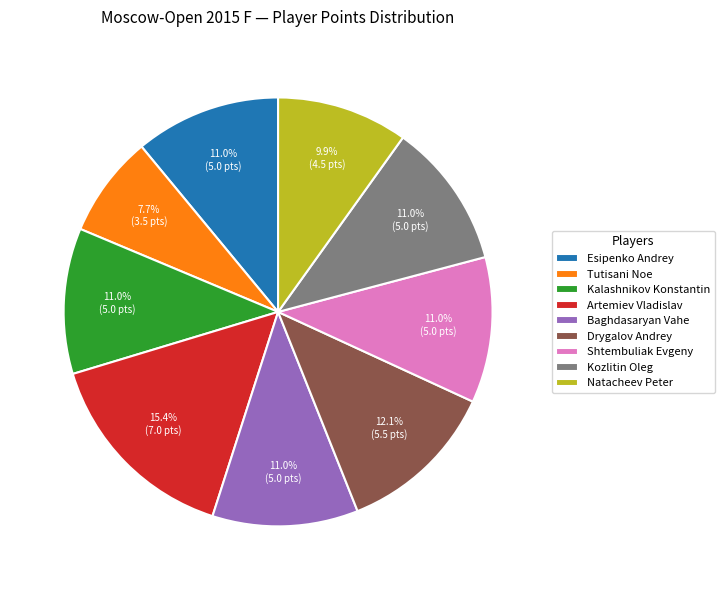

The Baghdasaryan Vahe slice represents 11% of the pie. True or false?

True